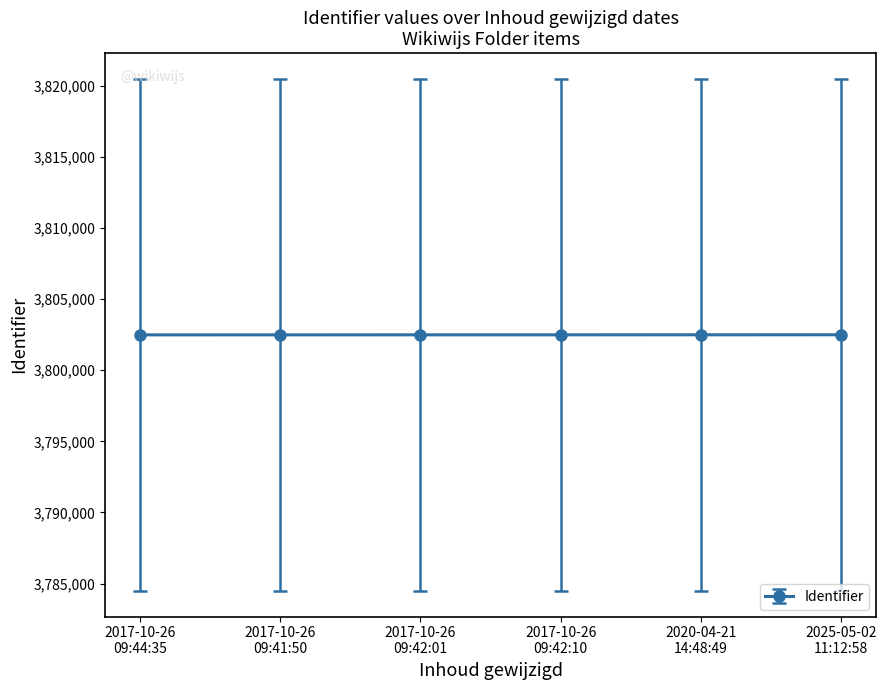

What position from the left is 2020-04-21
14:48:49?

5